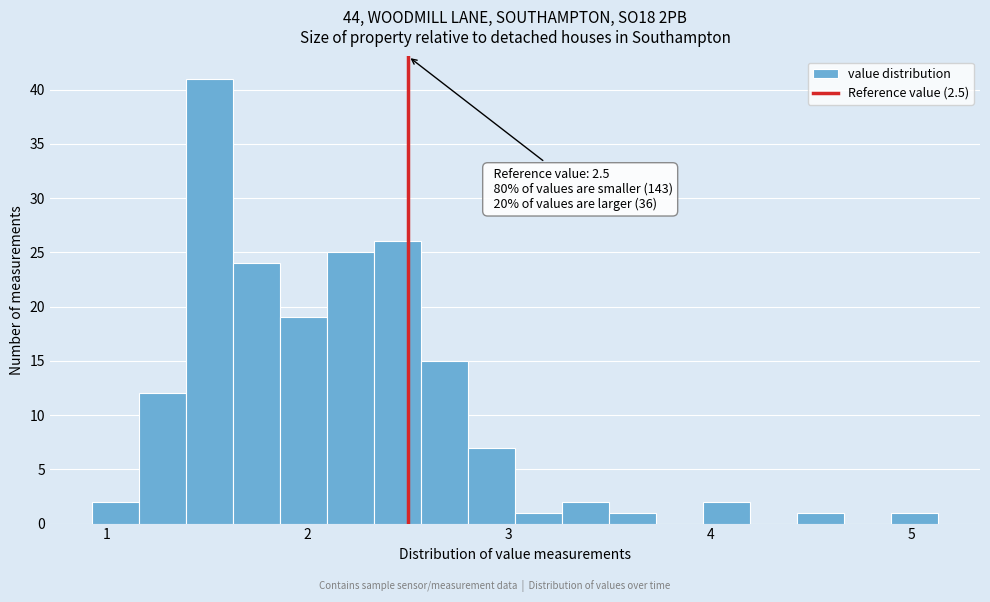

Around what value on the x-axis is the tallest bar? Give the approximate position of its centre, as read against the axis.

1.5